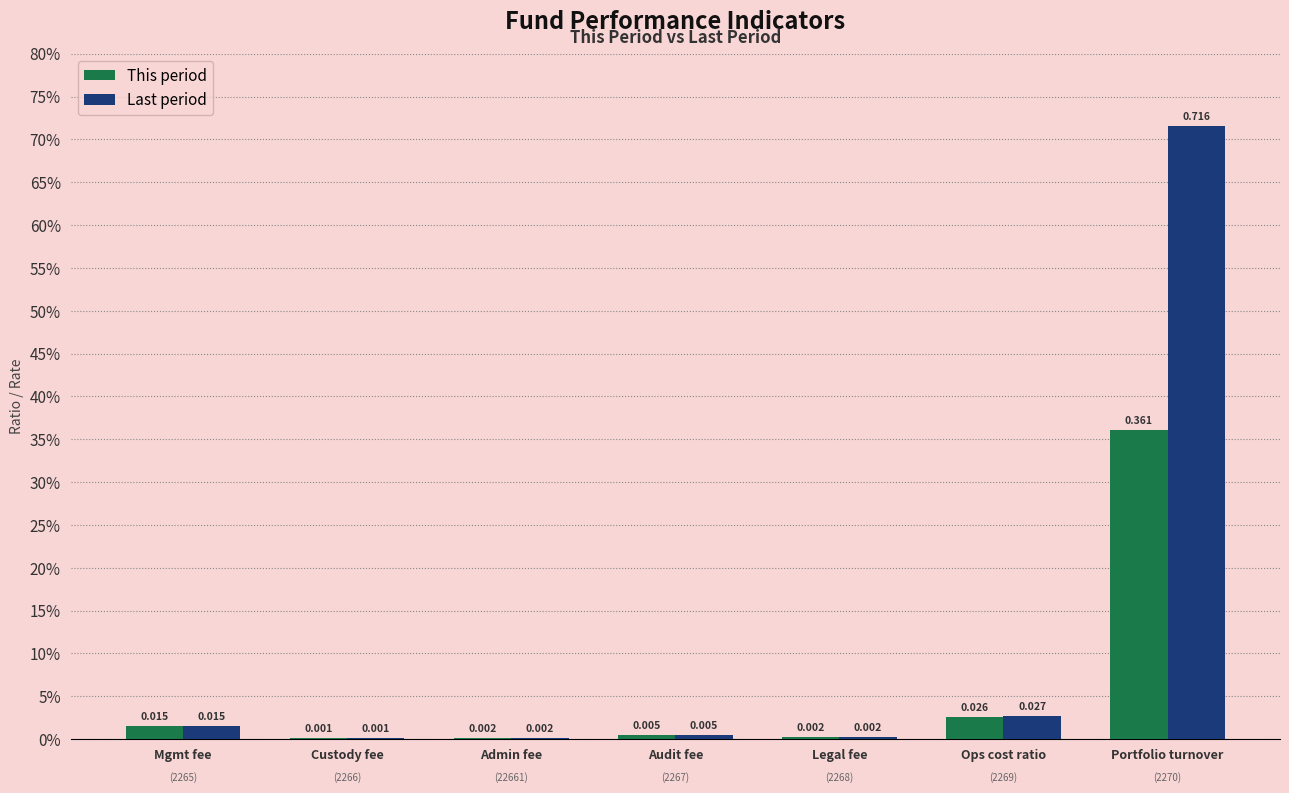

What are all the series names shown in the legend?

This period, Last period